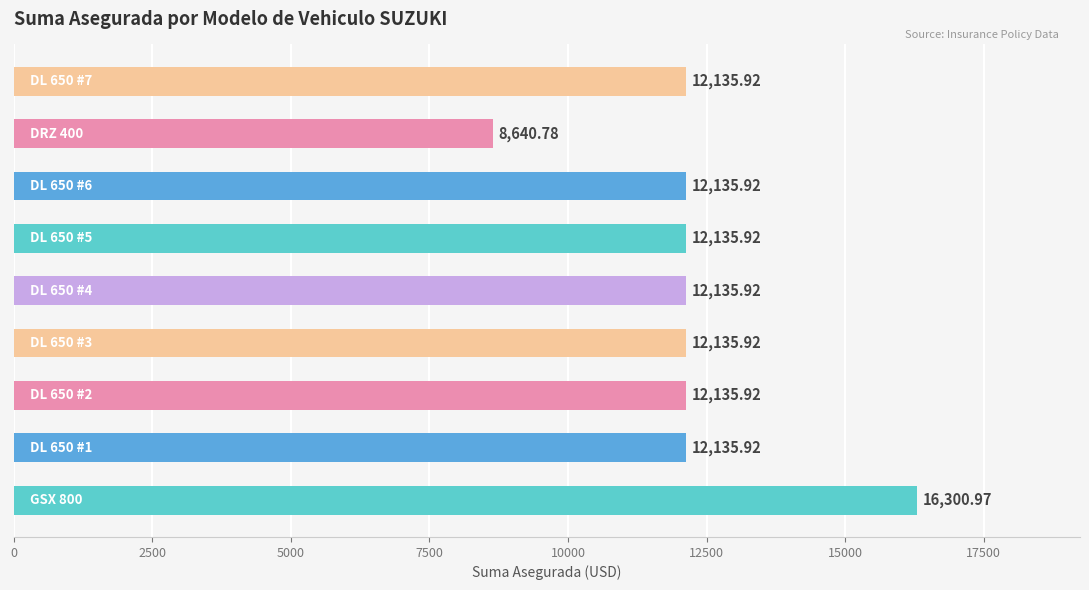

What is the sum of all values?

109893.2